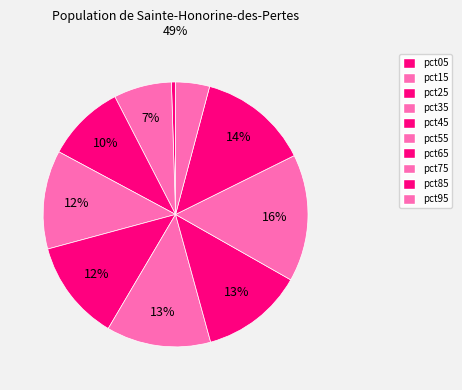

To the nearest percent, what is the difference between the largest and smallest slice percentages?

15%